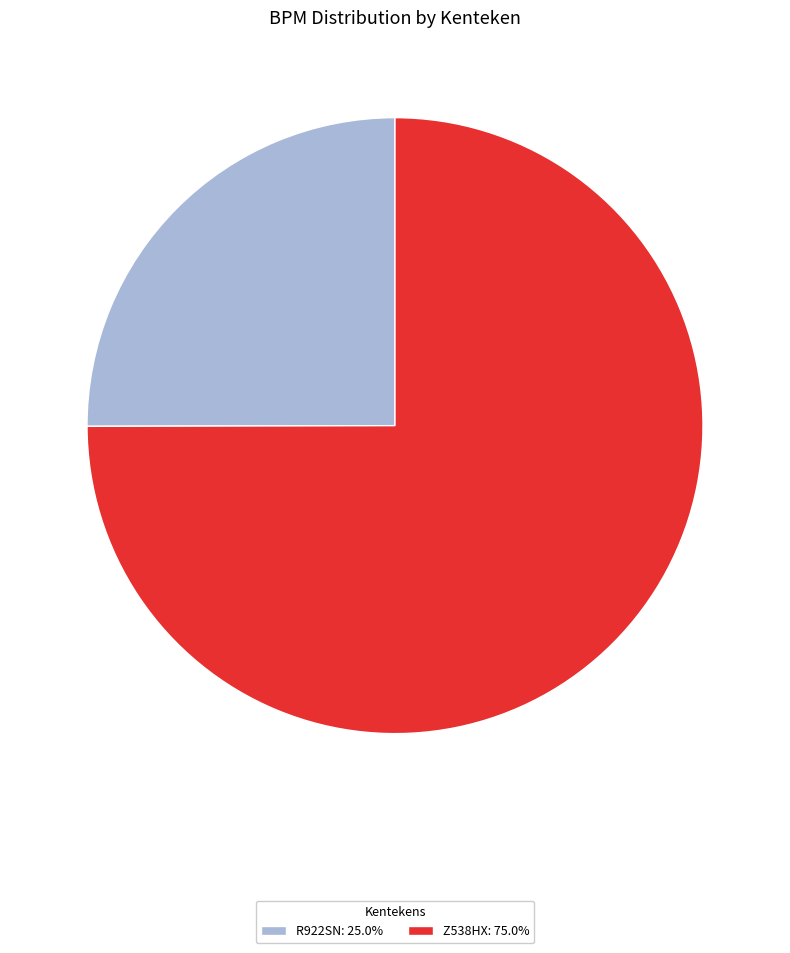

Is the sum of Z538HX: 75.0% and R922SN: 25.0% greater than half?

Yes